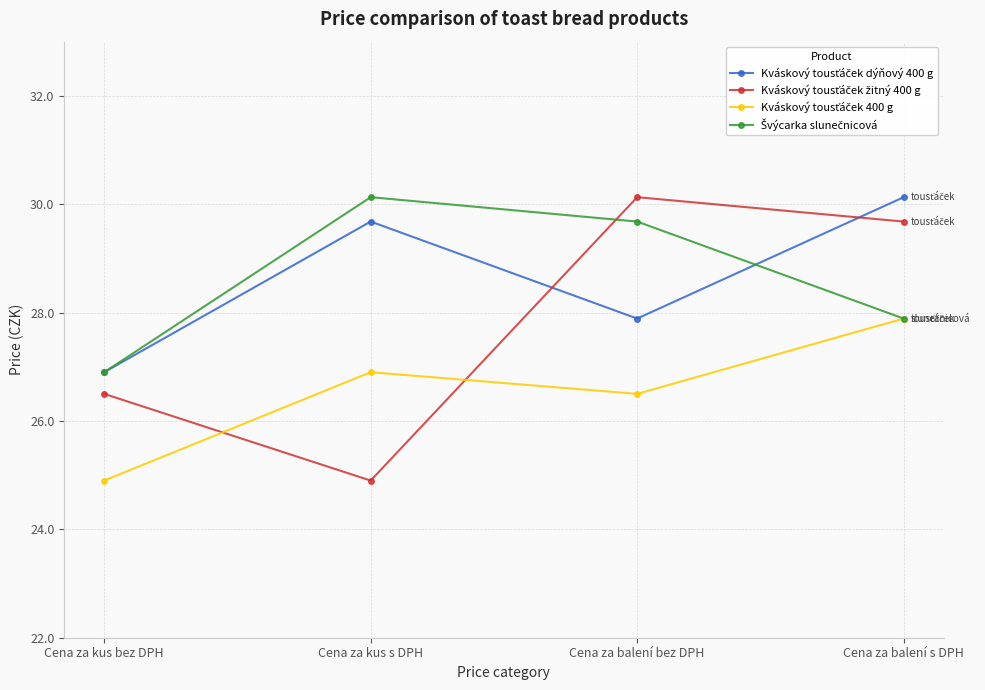

What is the spread (max minus min) of values at Cena za balení s DPH?

2.2